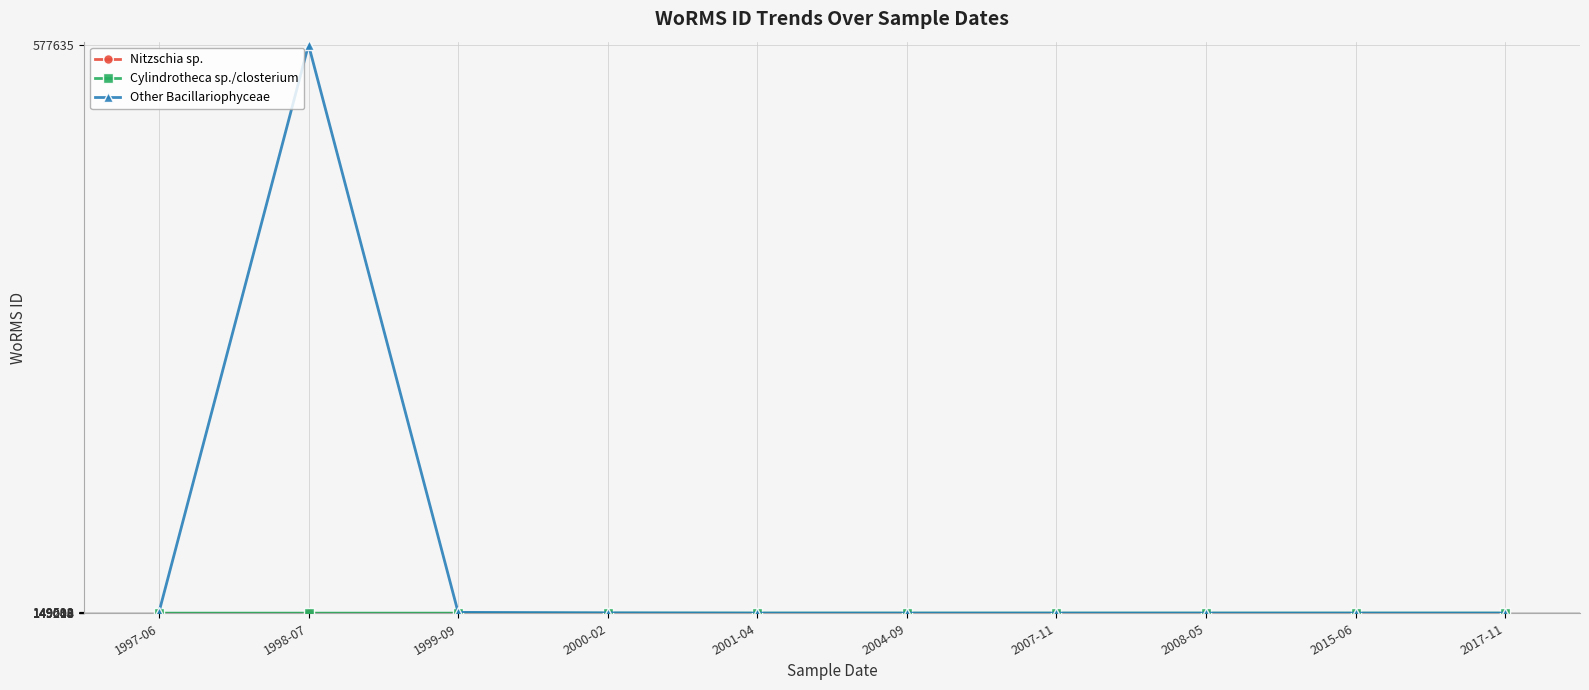

What is the difference between the highest and lowest values at 2008-05?

41